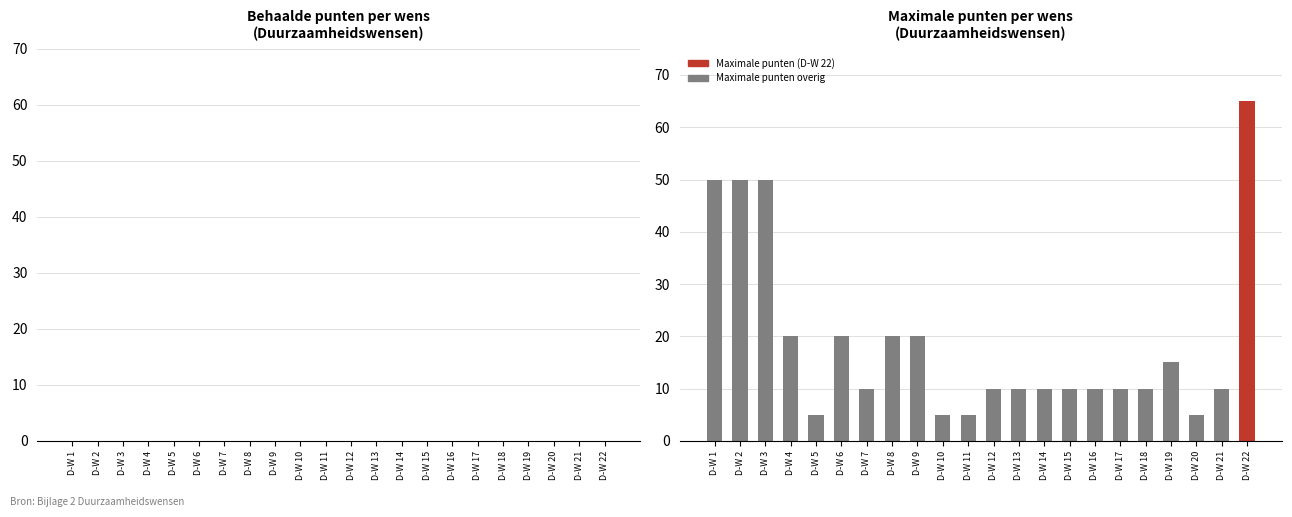

The value at D-W 7 is 15. True or false?

False